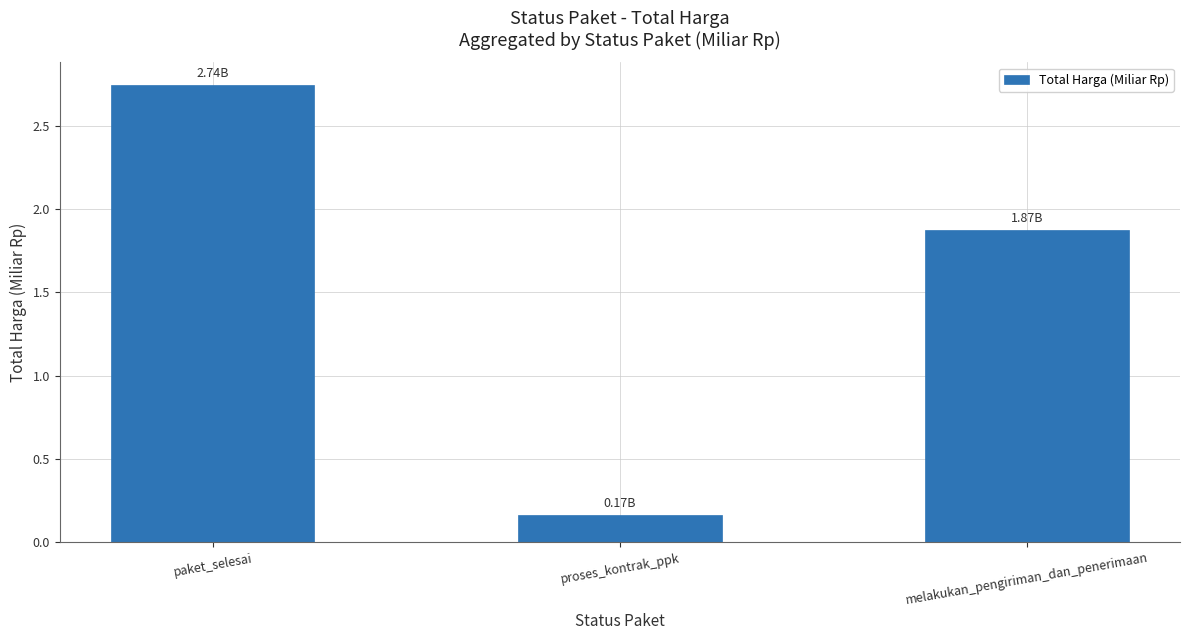

Between melakukan_pengiriman_dan_penerimaan and paket_selesai, which is larger?

paket_selesai